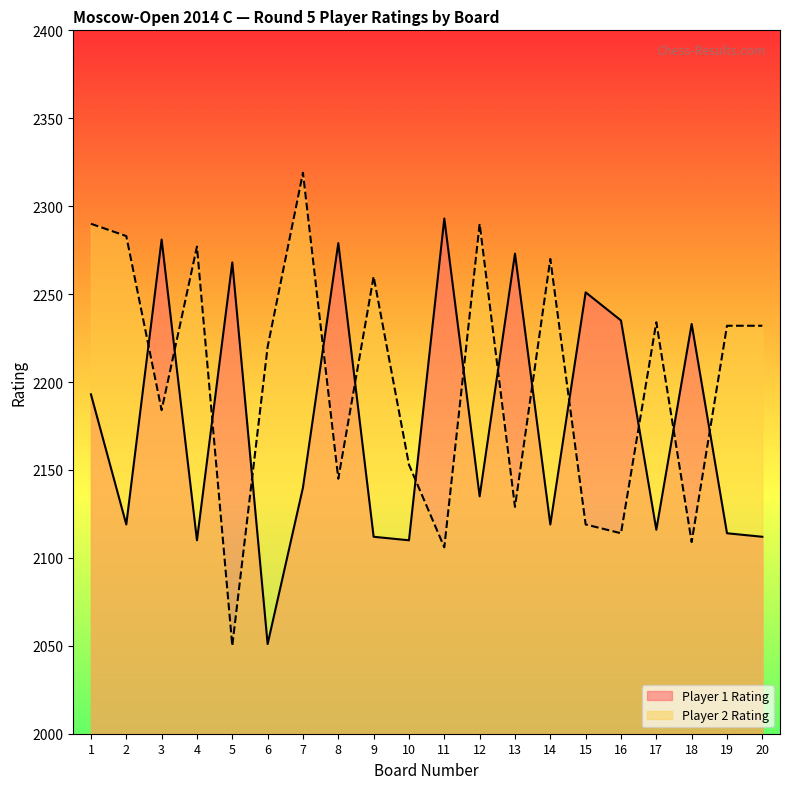

What is the difference between the second highest and minimum values in the Player 1 Rating series?

230